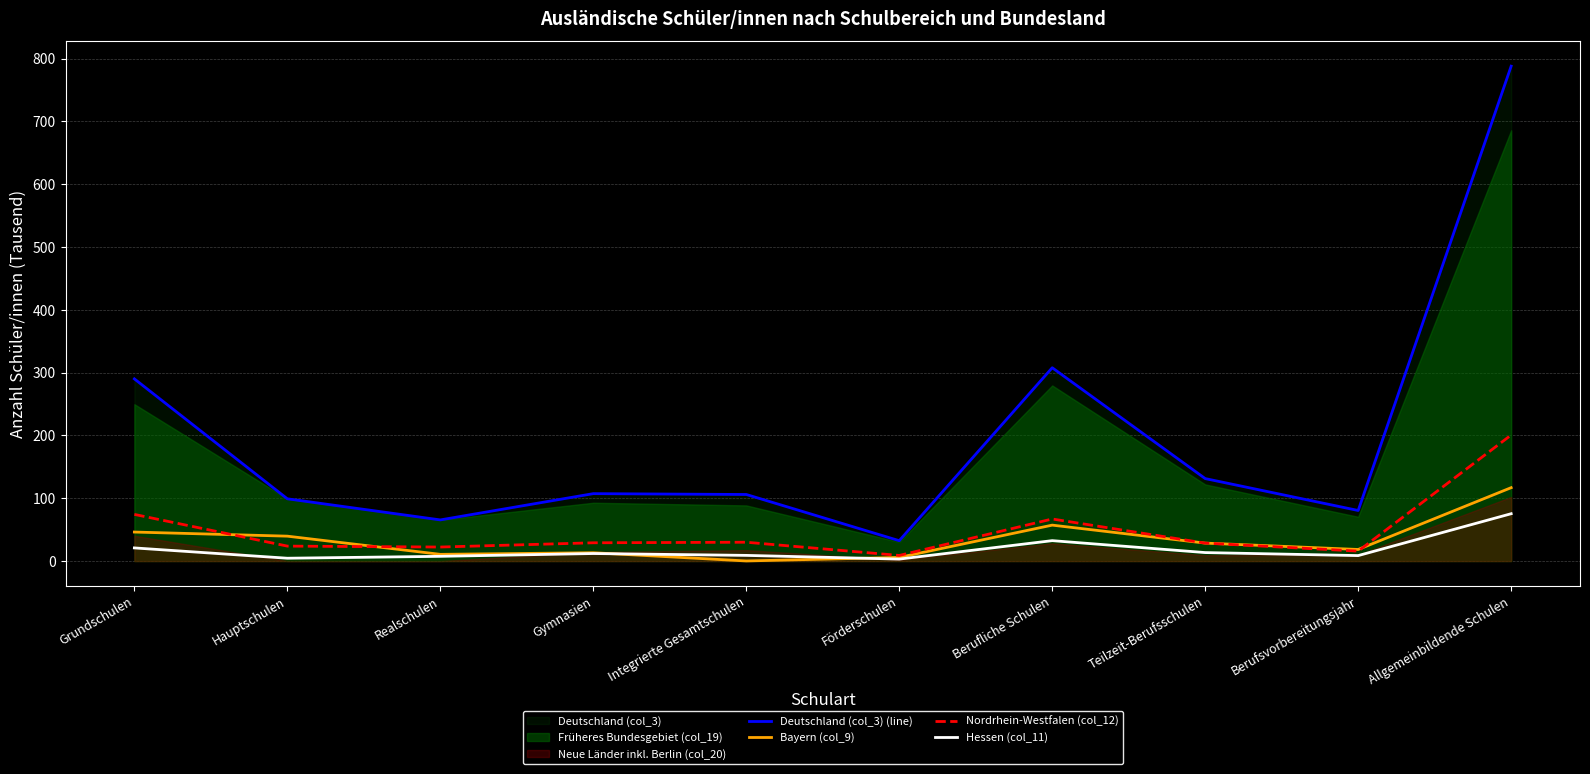

Is it true that Hessen (col_11) equals 1.9 at Förderschulen?

False